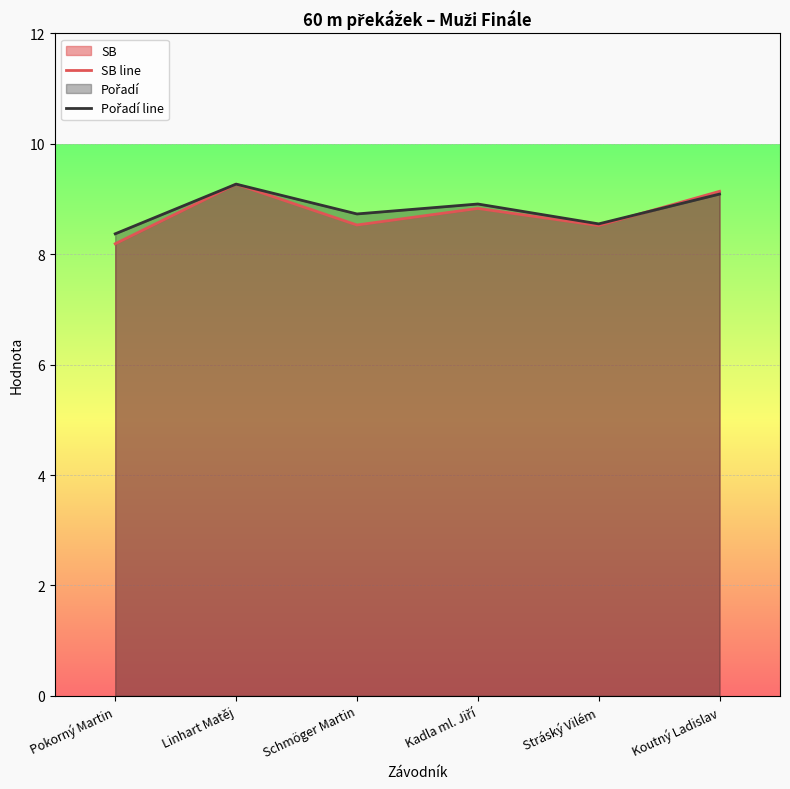

What is the maximum value shown in the chart?

9.3